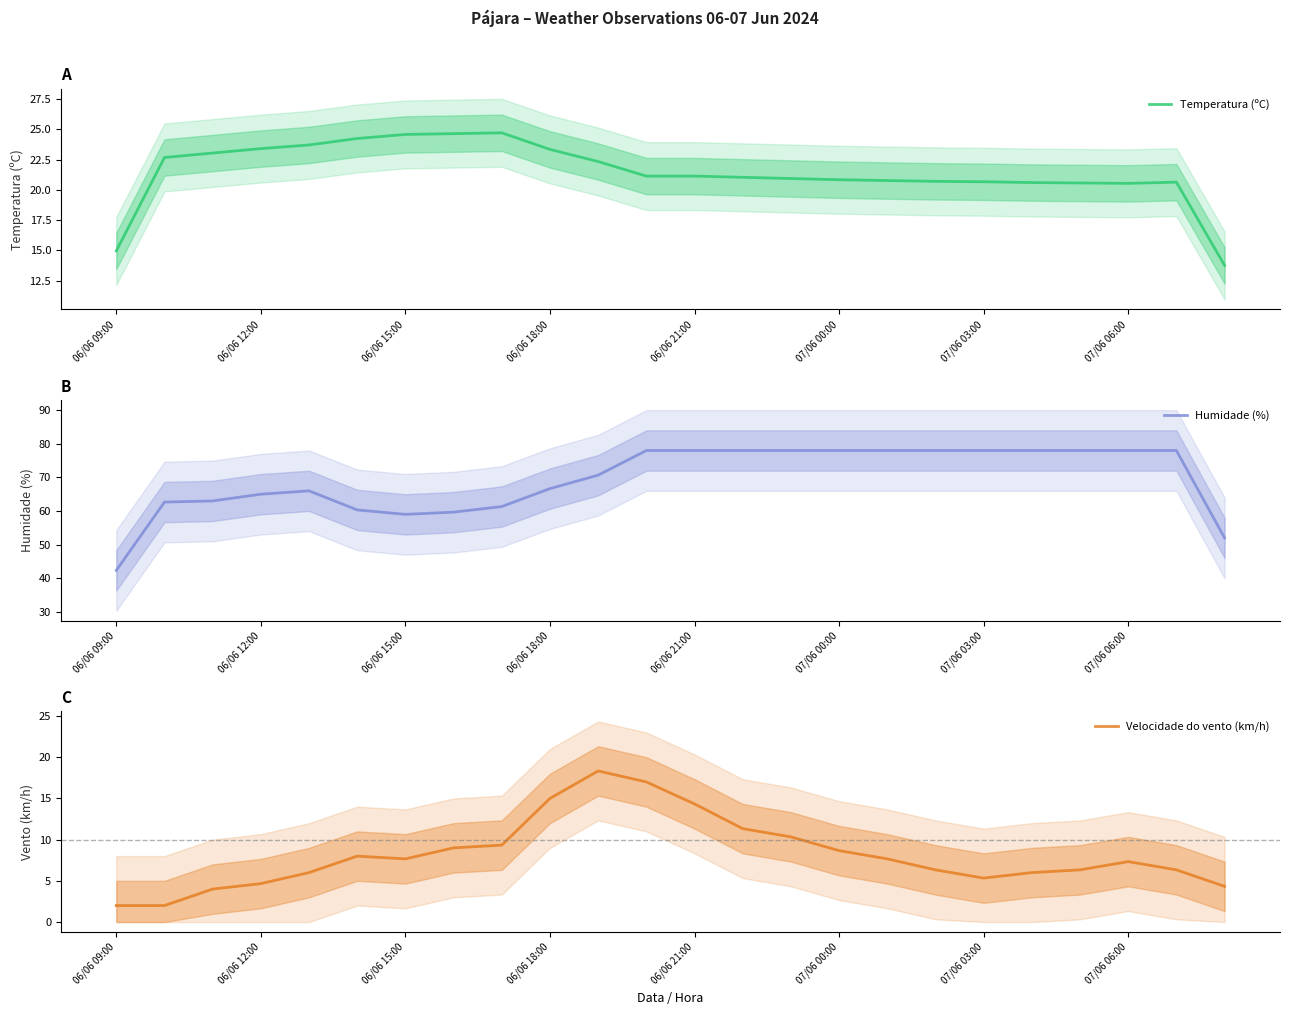

What is the difference between the maximum and minimum values in the Temperatura (ºC) series?

10.9